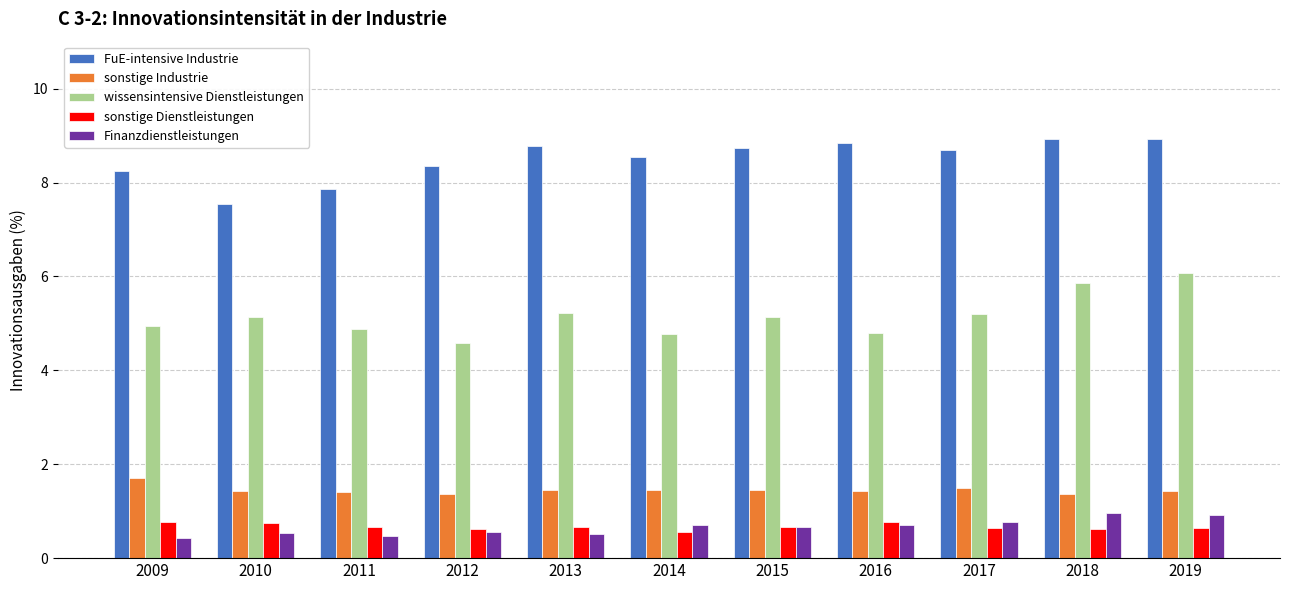

The sonstige Industrie series shows 2.1 at 2011. True or false?

False